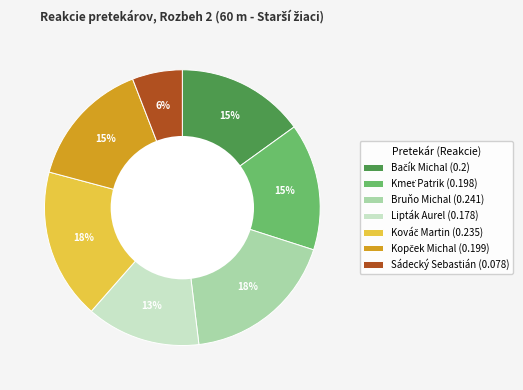

The Bruňo Michal (0.241) slice represents 18% of the pie. True or false?

True